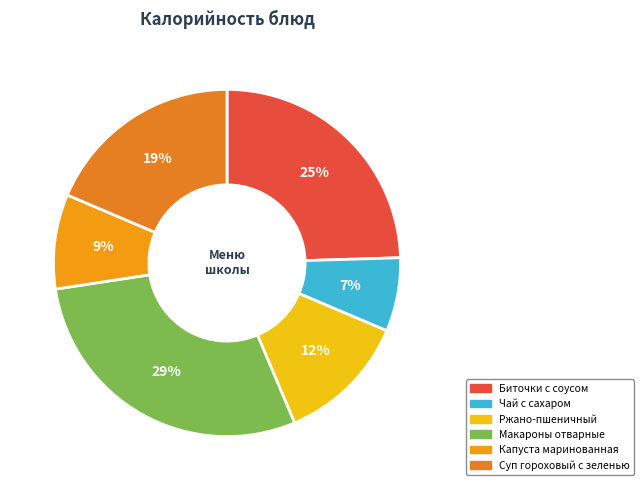

To the nearest percent, what is the average slice percentage?

17%